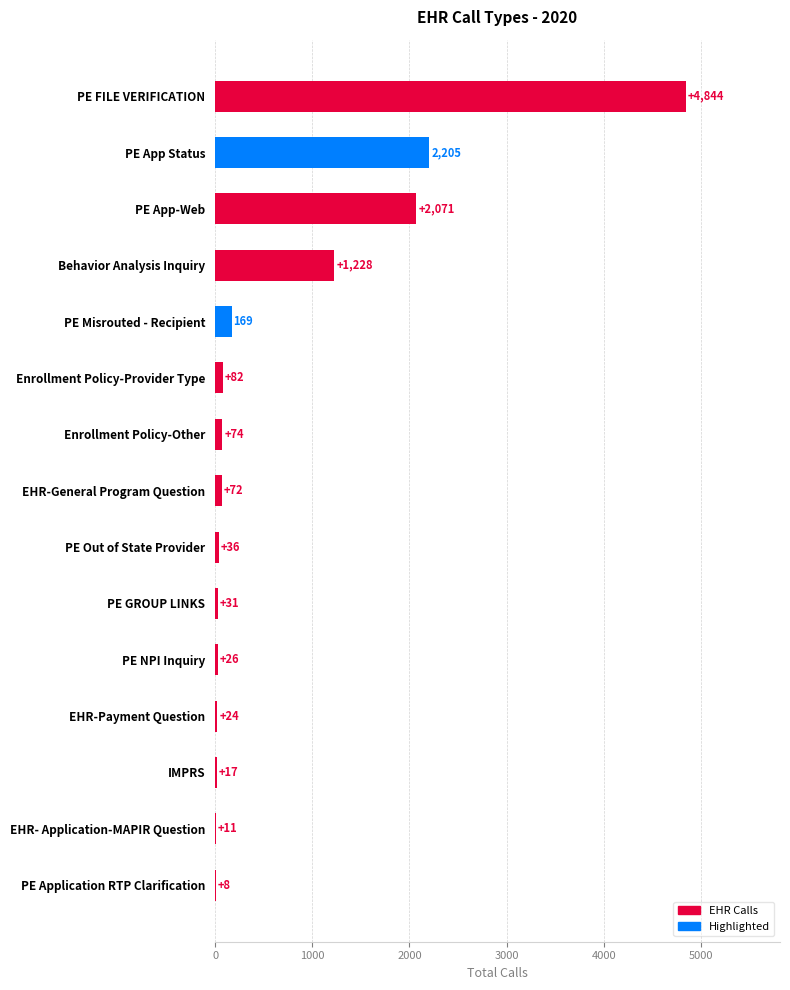

What is the greatest value displayed?

4844